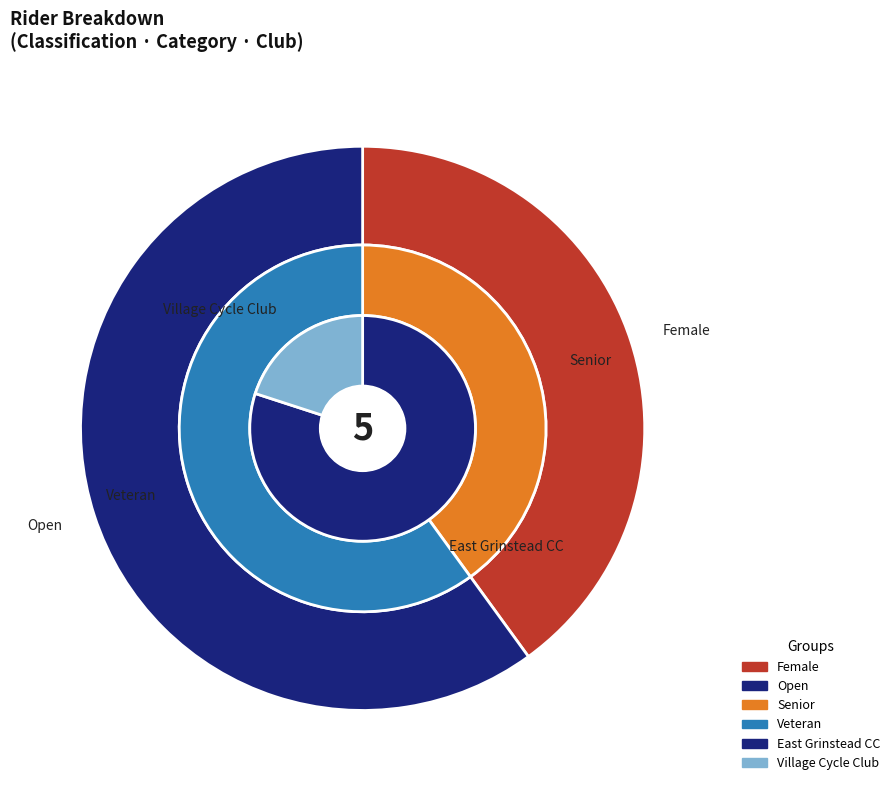

Is classification_values the majority of the pie?

No